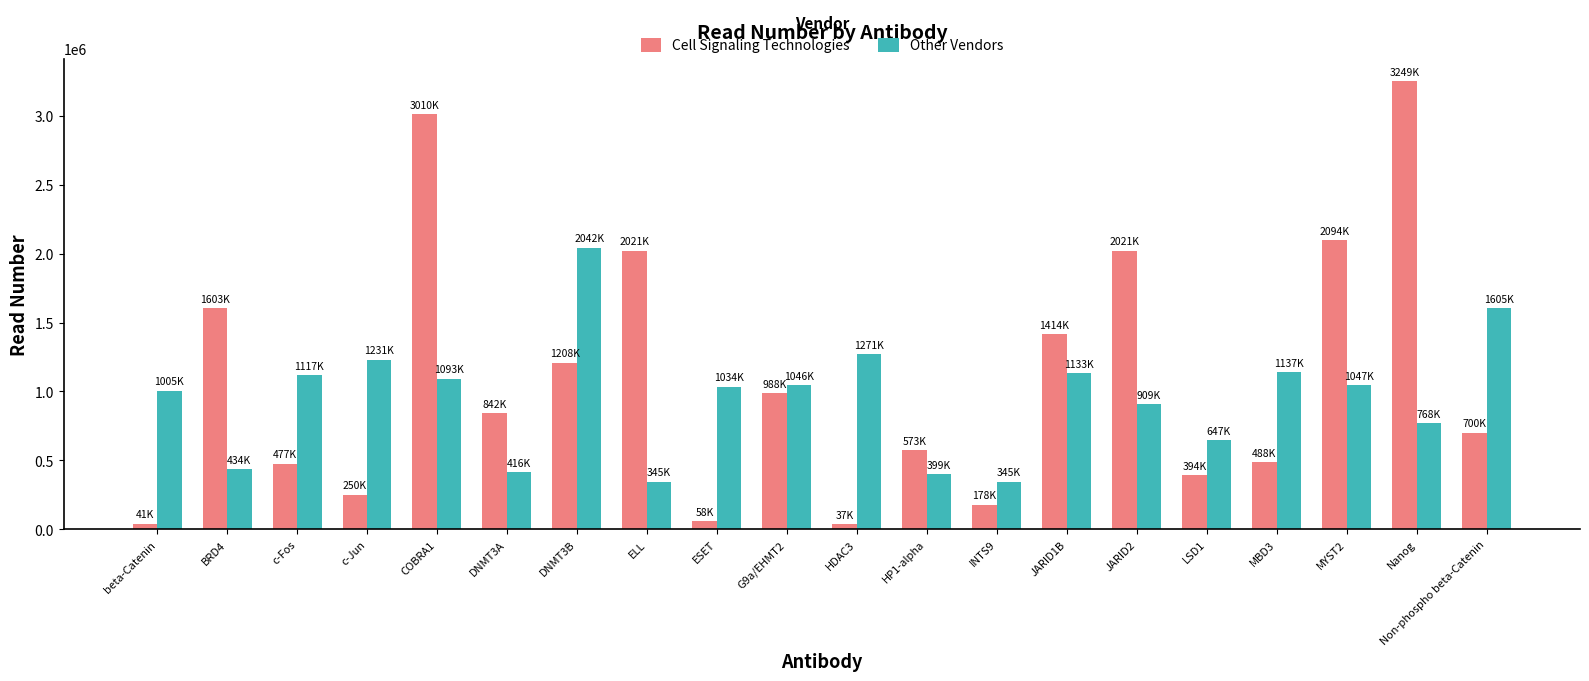

How many series are shown in this chart?

2